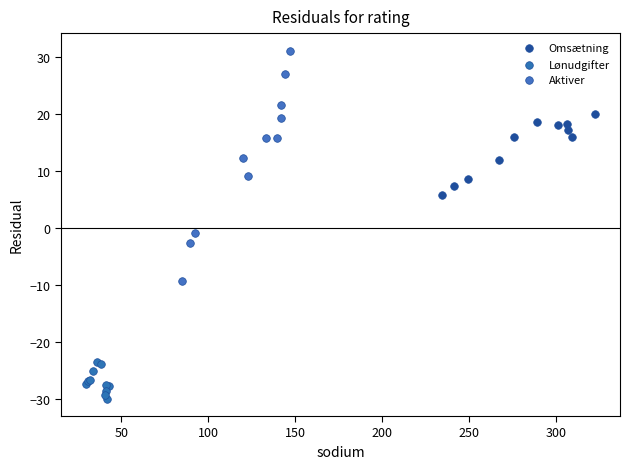

Which series reaches the minimum Y coordinate?

Lønudgifter